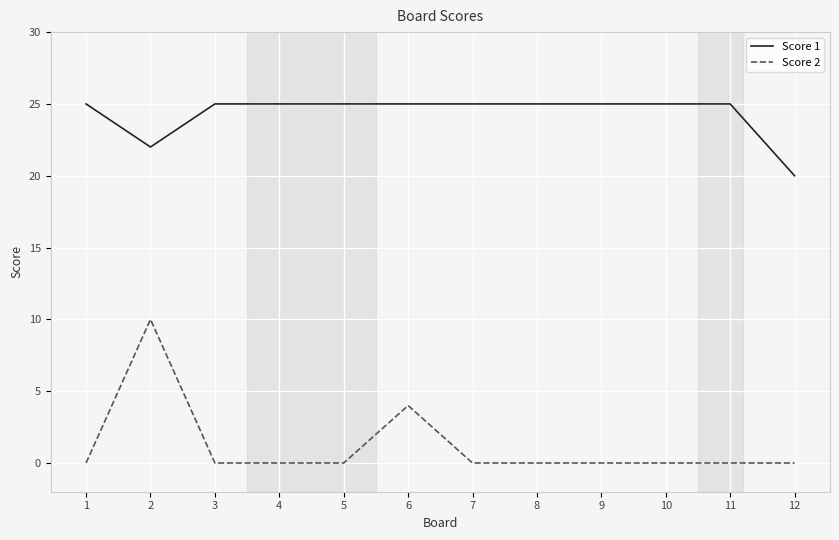

Does the chart have visible grid lines?

Yes